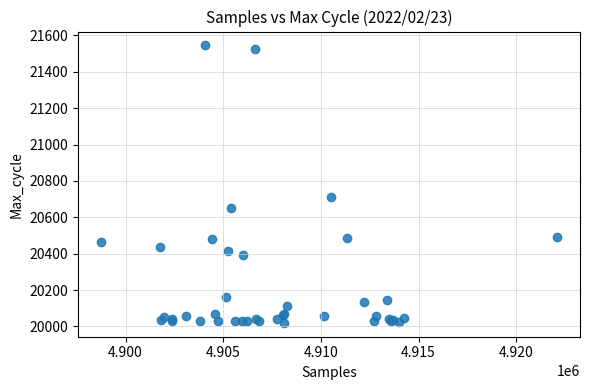

What Y value in the scatter plot is closest to 20782?

20711